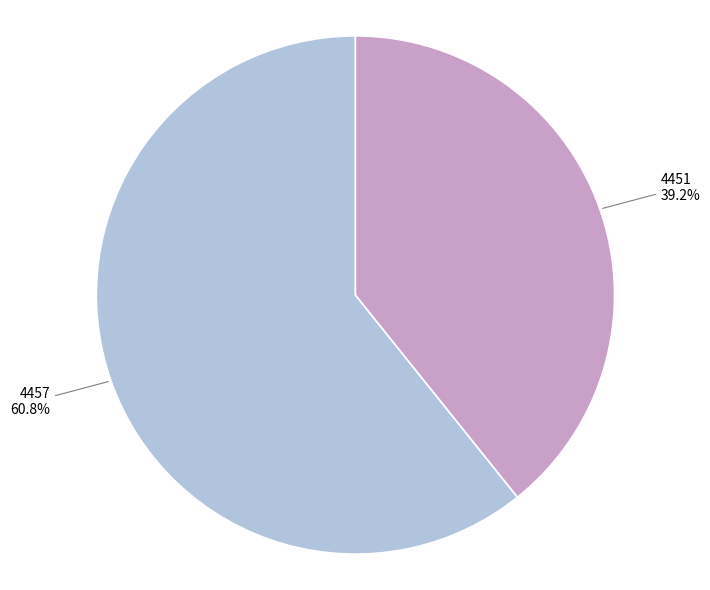

To the nearest percent, what is the difference between the 4451 and 4457 slice percentages?

22%